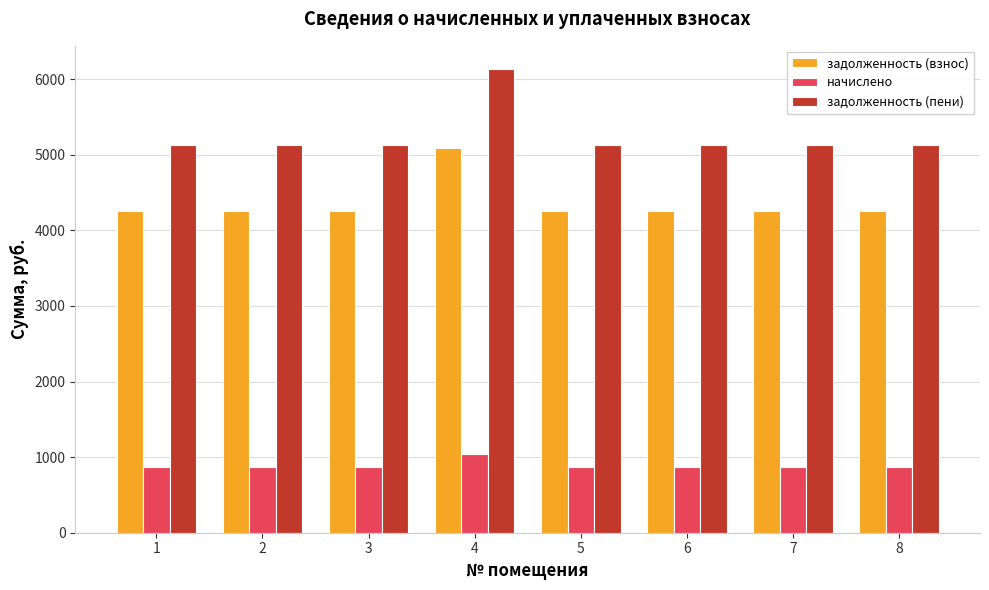

What value does the задолженность (взнос) series have at 2?

4256.5